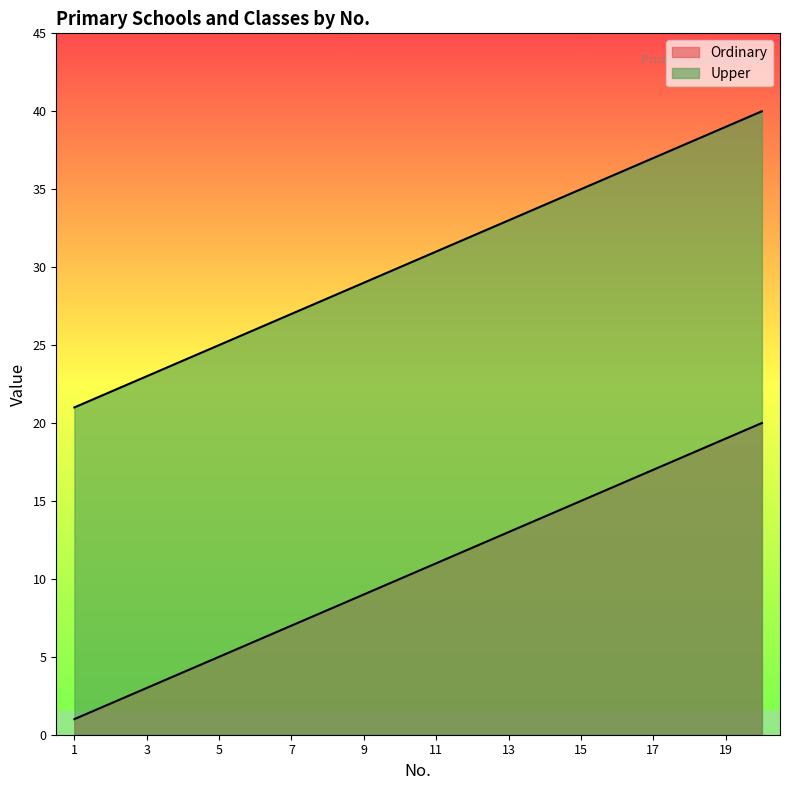

True or false: Ordinary and Upper intersect in this chart.

False